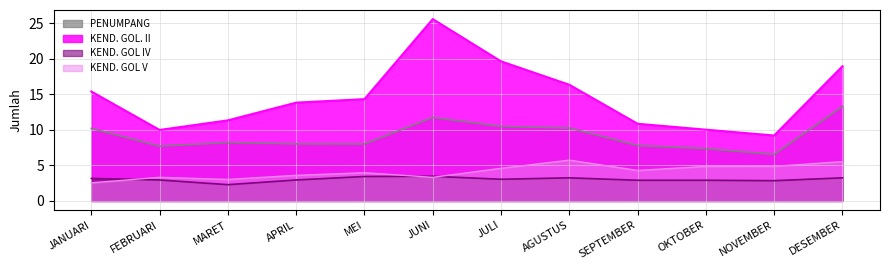

How many categories are shown in the chart?

12